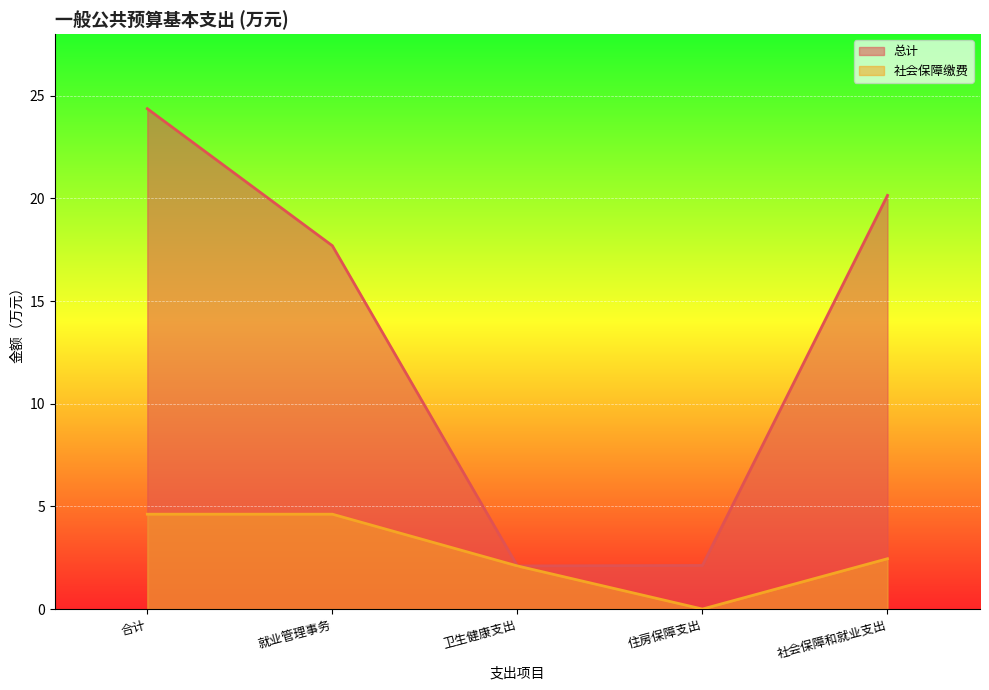

What is the label of the 2nd point from the left?

就业管理事务